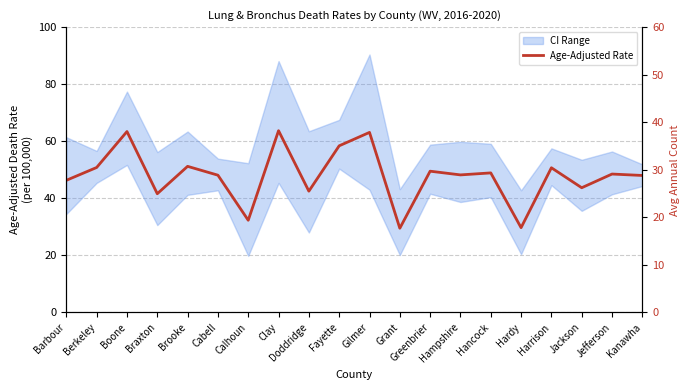

What is the value of the 16th point from the left?

29.7